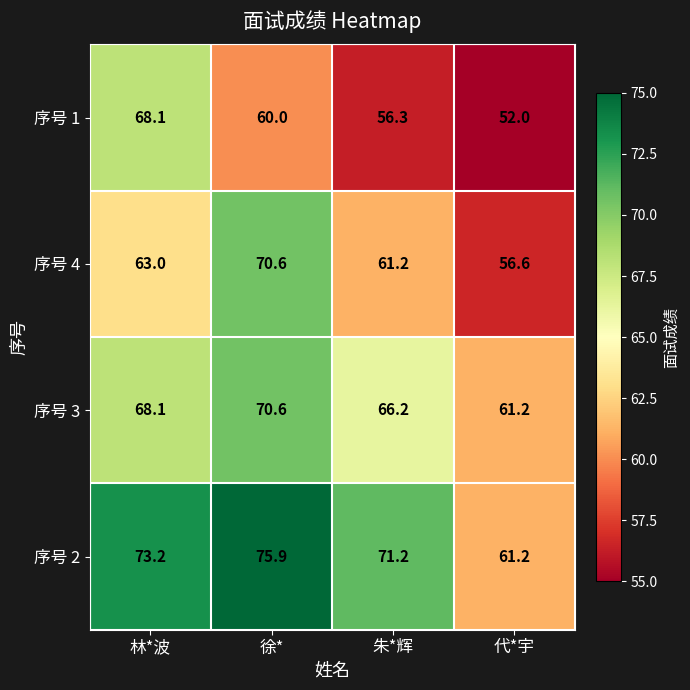

How many series are shown in this chart?

4